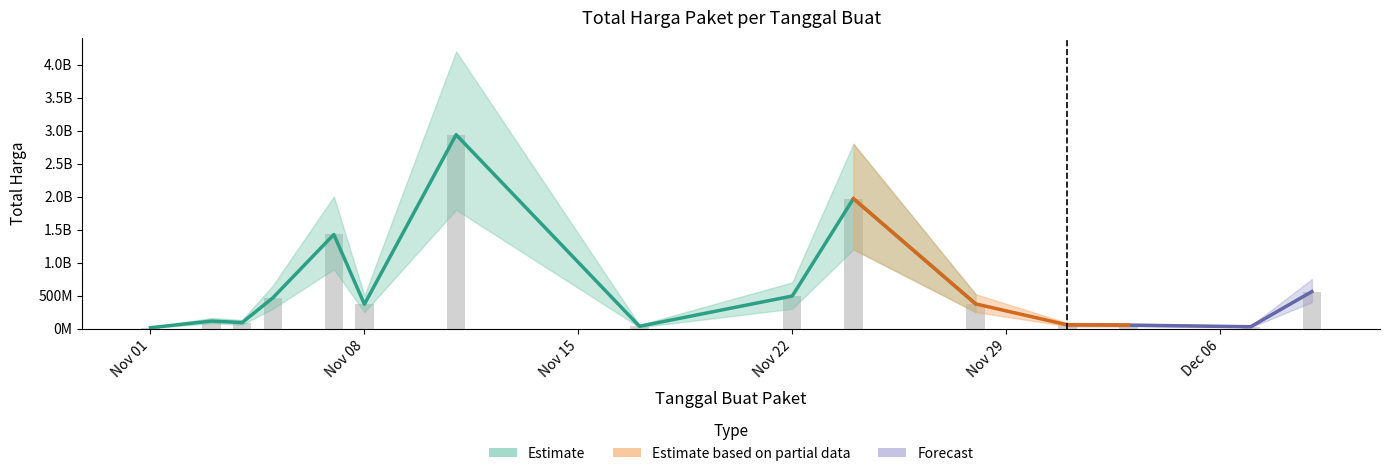

At which label is the value closest to 1475895370?

2021-11-07